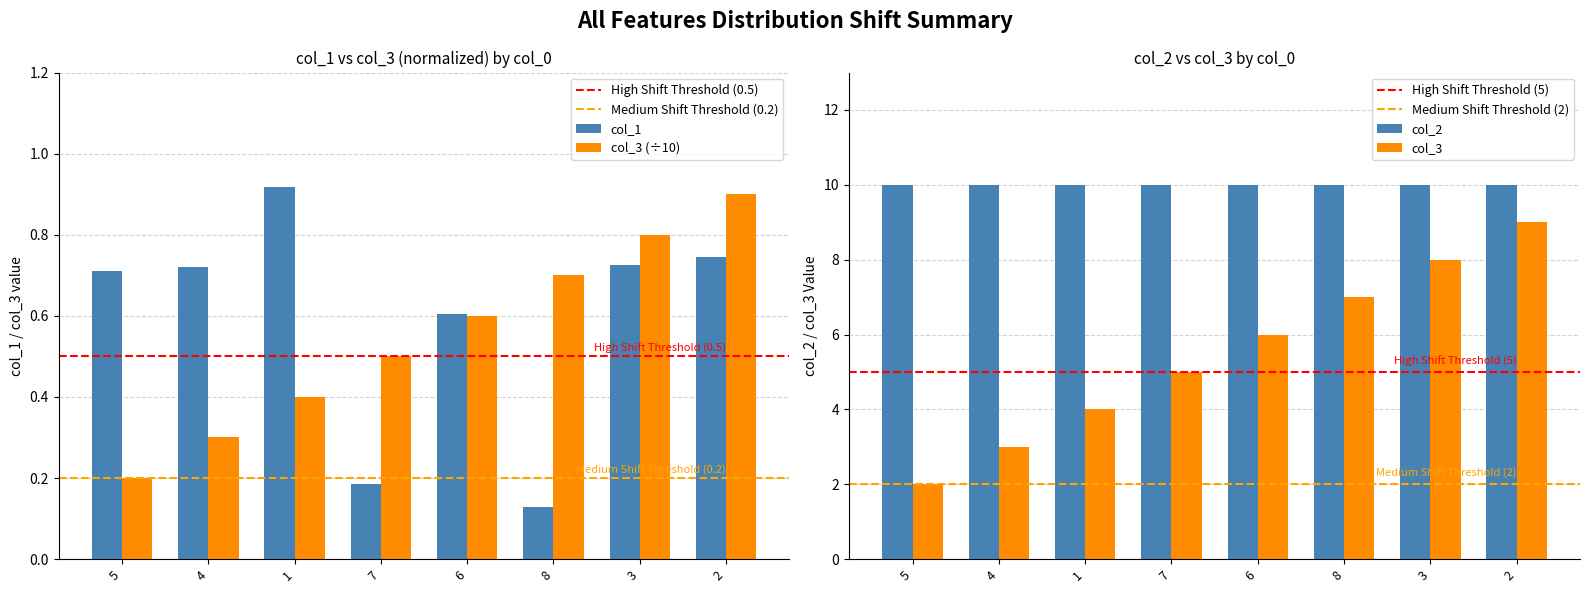

True or false: col_3 has a value of 0.4 at 1.

True